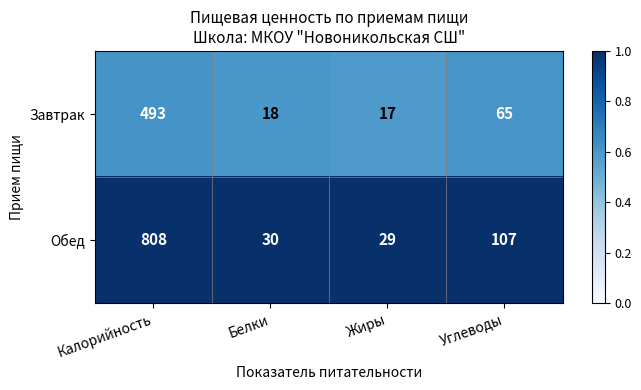

What is the smallest value displayed?

17